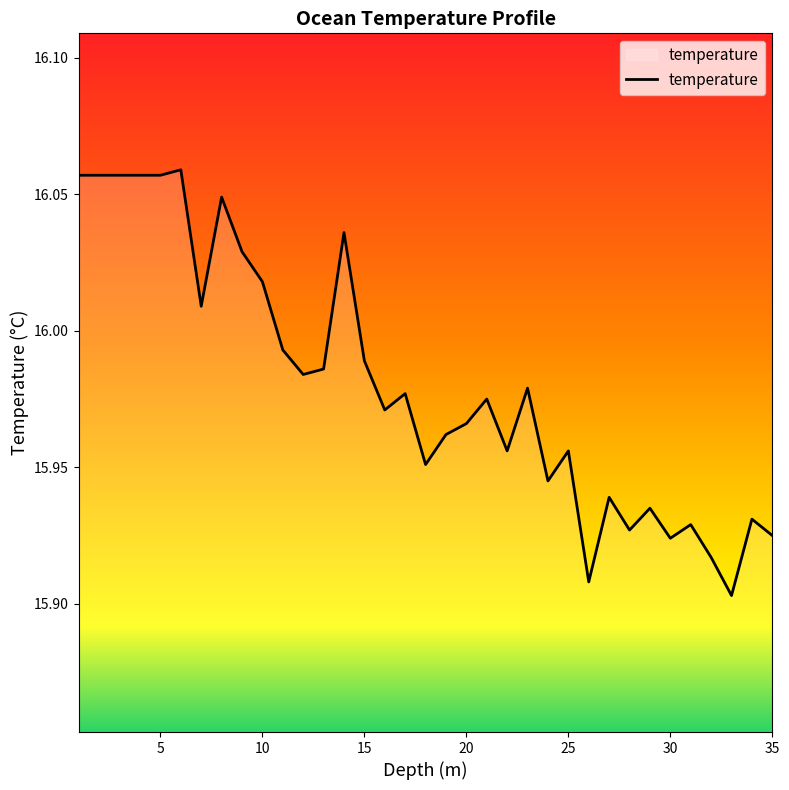

Is it true that the value at 15 is 9.8?

False